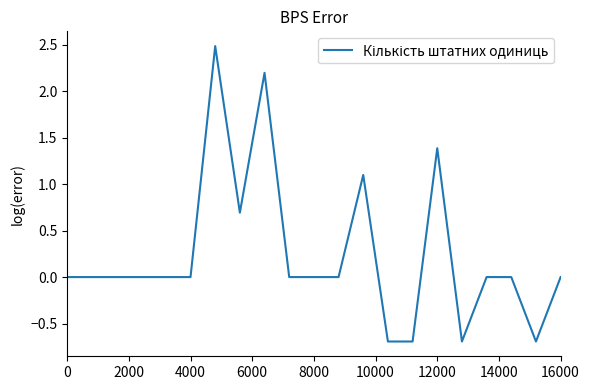

What is the greatest value displayed?

2.5